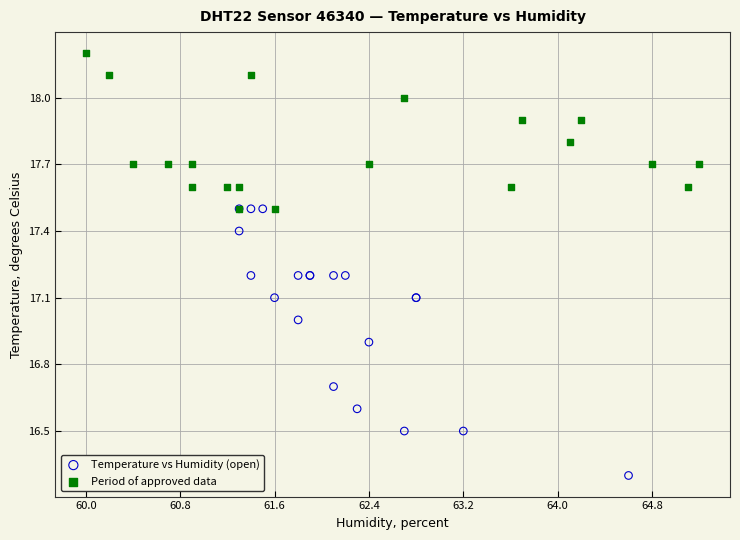

What are all the series names shown in the legend?

Temperature vs Humidity (open), Period of approved data